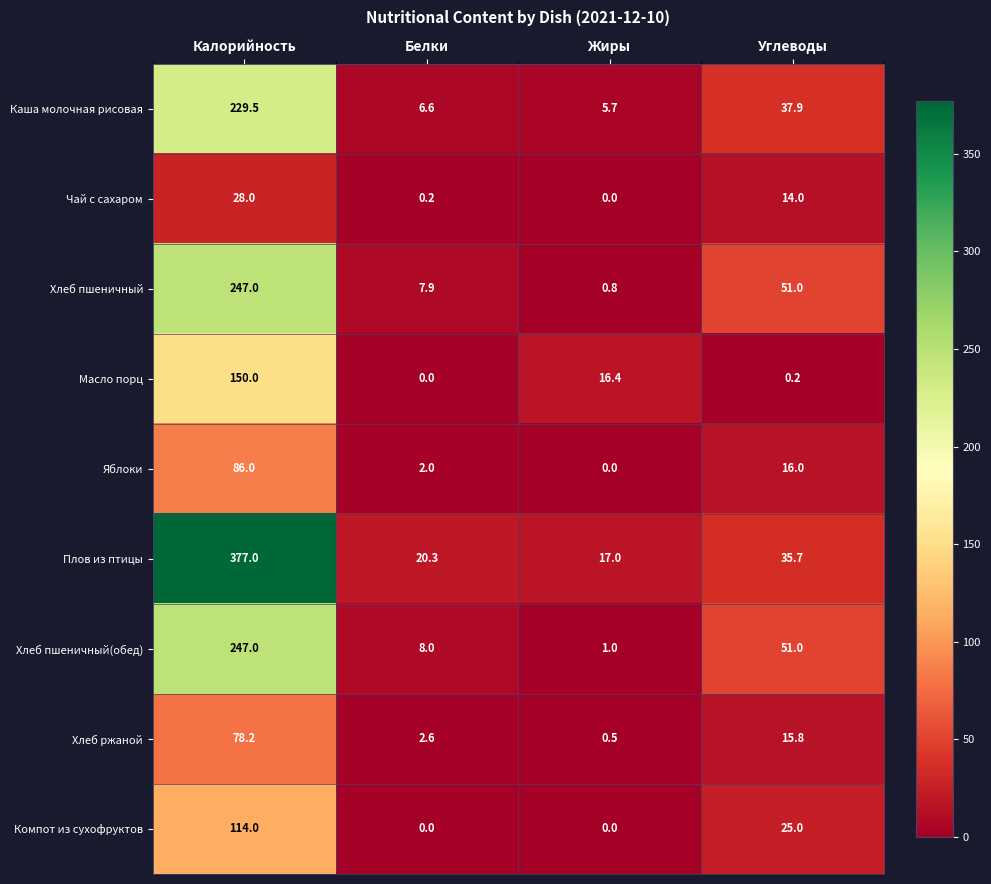

Is it true that Хлеб пшеничный(обед) equals 1.0 at Жиры?

True